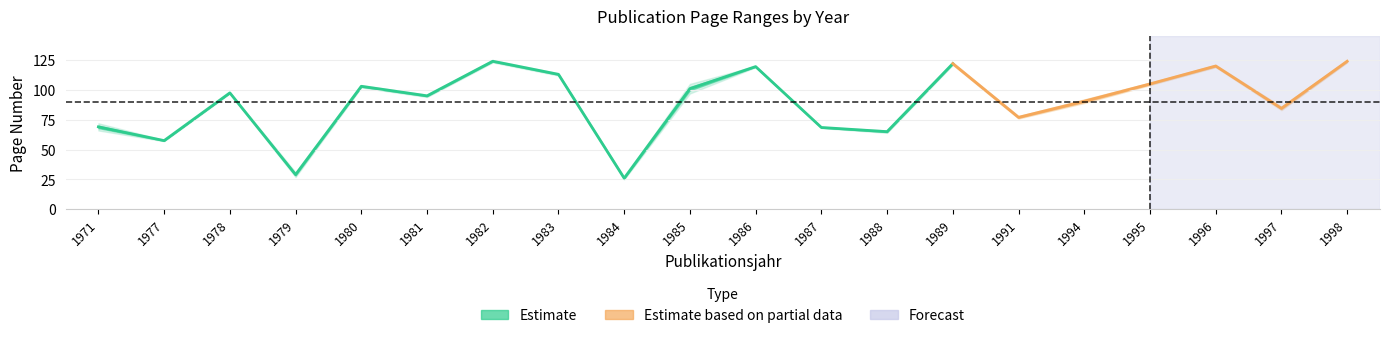

Is it true that Seite Bis equals 23 at 1980?

False